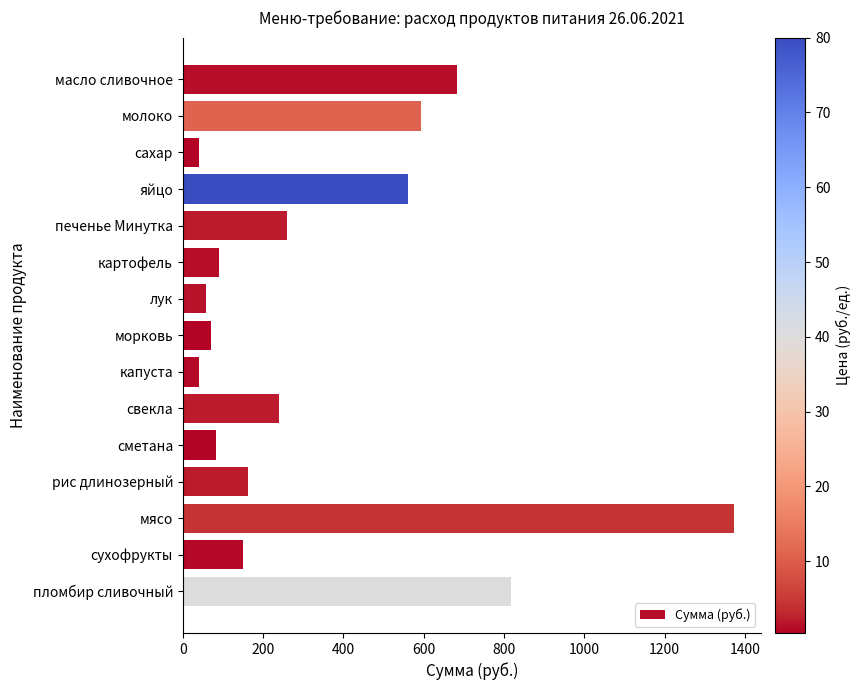

What is the smallest value displayed?

40.0